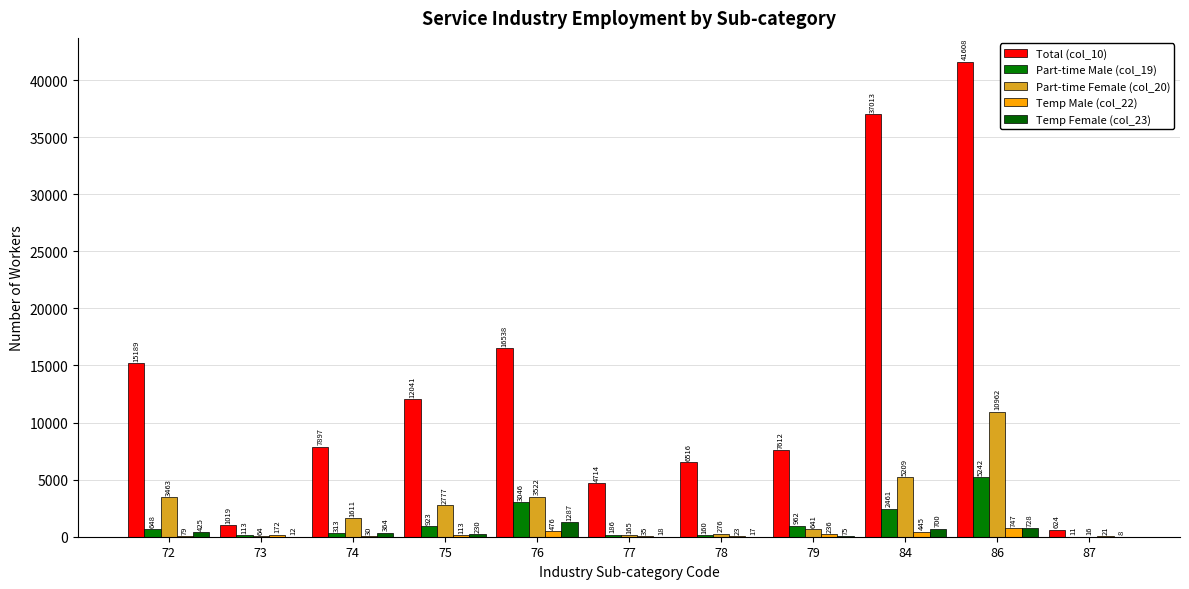

What are all the series names shown in the legend?

Total (col_10), Part-time Male (col_19), Part-time Female (col_20), Temp Male (col_22), Temp Female (col_23)